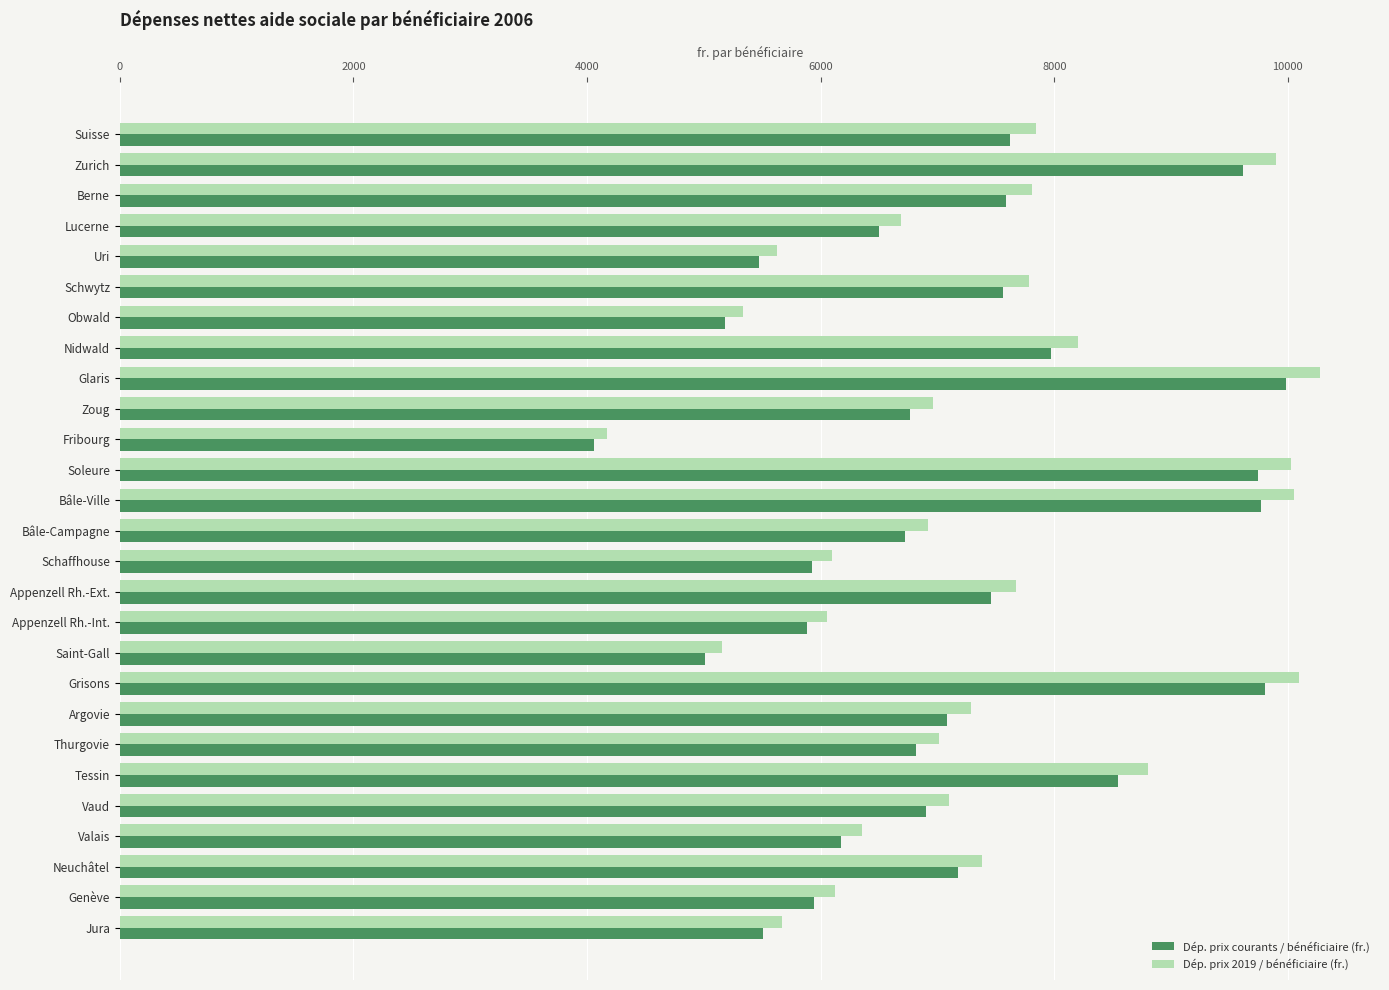

Is the value of Dép. prix 2019 / bénéficiaire (fr.) at Zurich greater than the value of Dép. prix courants / bénéficiaire (fr.) at Schwytz?

Yes